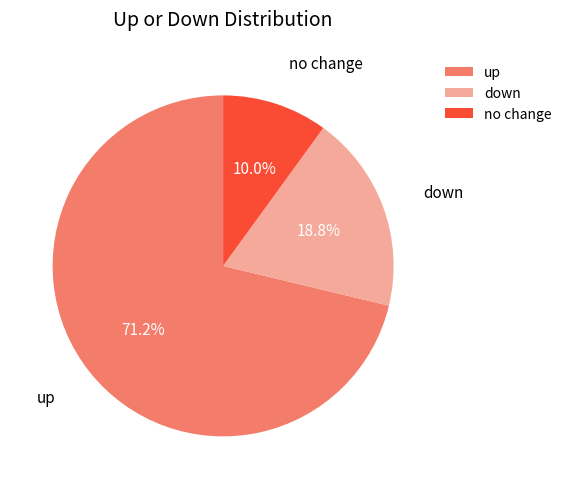

True or false: up accounts for 86% of the total.

False